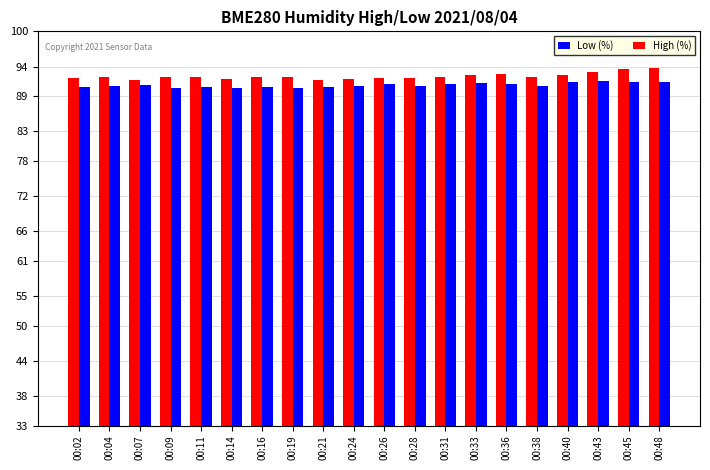

Rank the series by their average value, from highest to lowest.

High (%), Low (%)